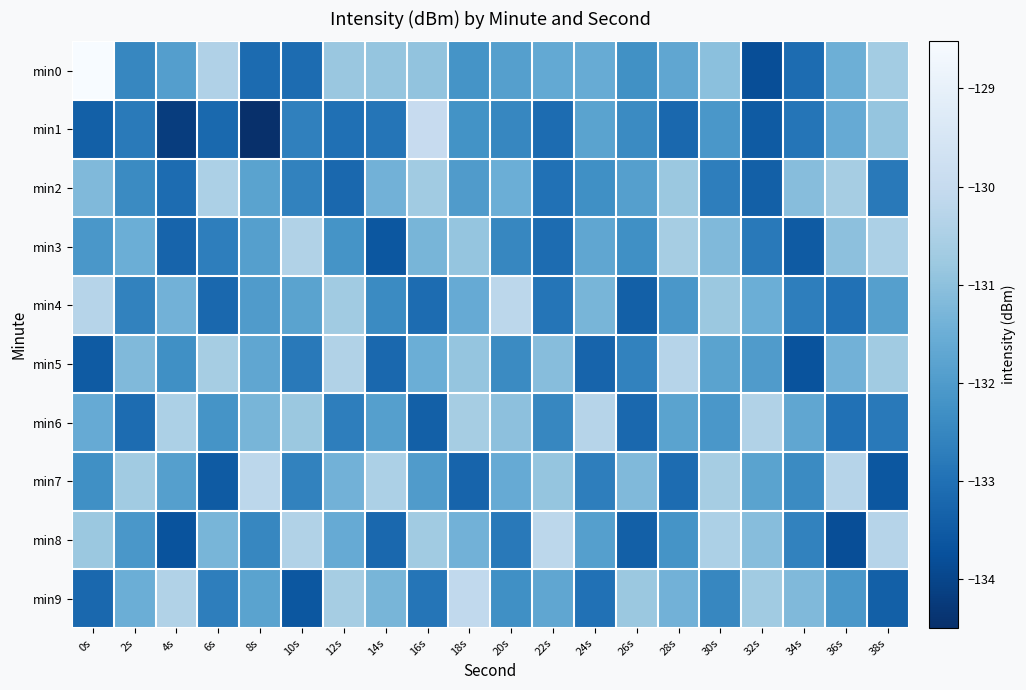

Rank the series at 14s from highest to lowest value.

min7, min0, min9, min2, min6, min4, min1, min5, min8, min3